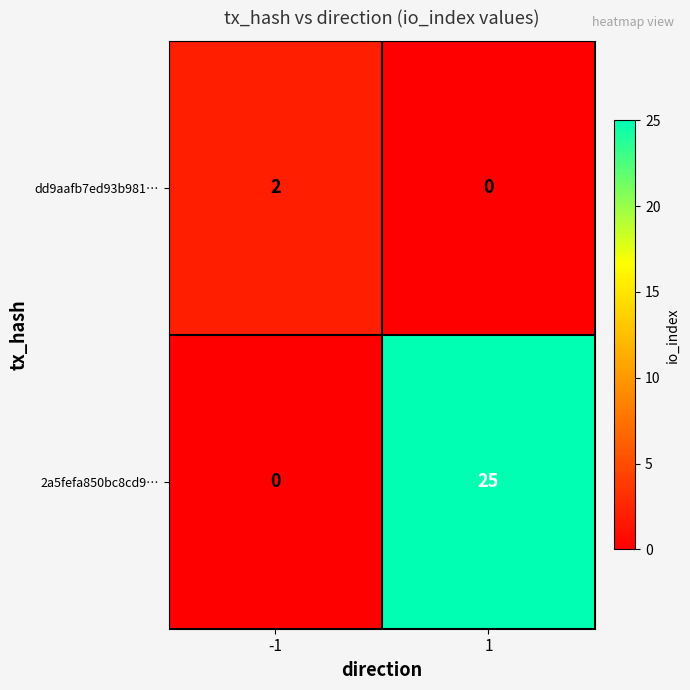

Is it true that 2a5fefa850bc8cd9… equals 0 at -1?

True